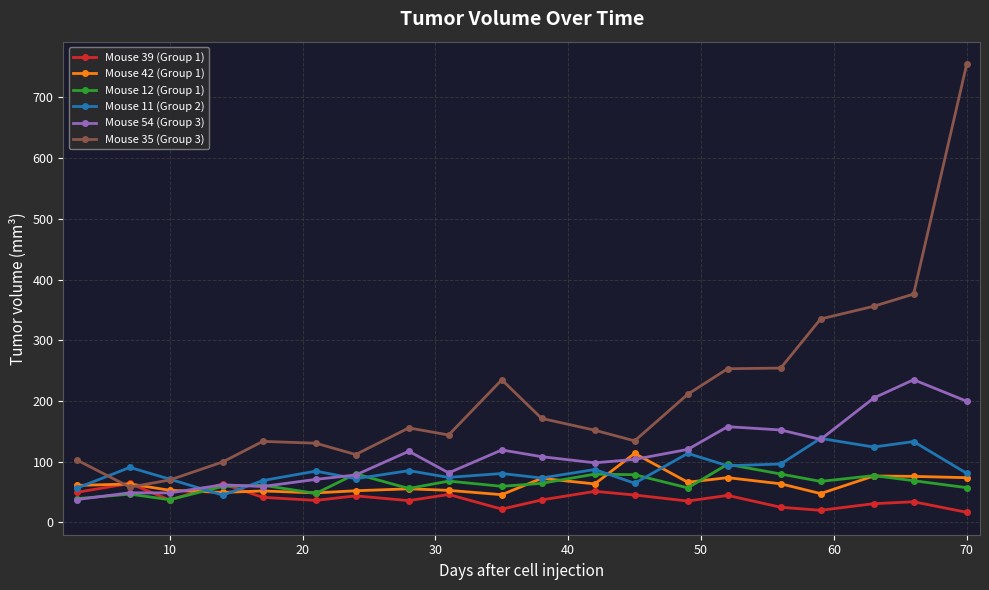

List the series in order of their peak value, highest first.

Mouse 35 (Group 3), Mouse 54 (Group 3), Mouse 11 (Group 2), Mouse 42 (Group 1), Mouse 12 (Group 1), Mouse 39 (Group 1)